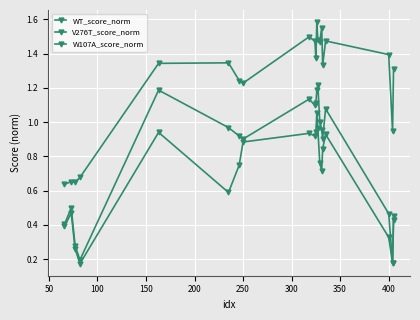

Is this an area chart (filled region under the line)?

No